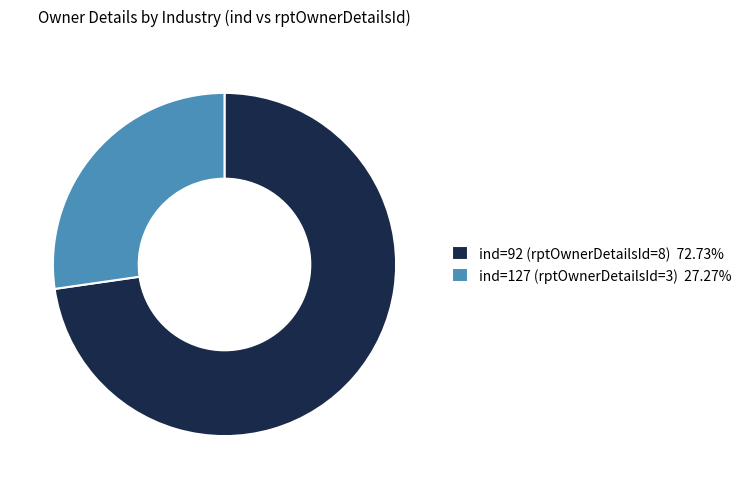

Does ind=92 (rptOwnerDetailsId=8) 72.73% account for over 50% of the chart?

Yes